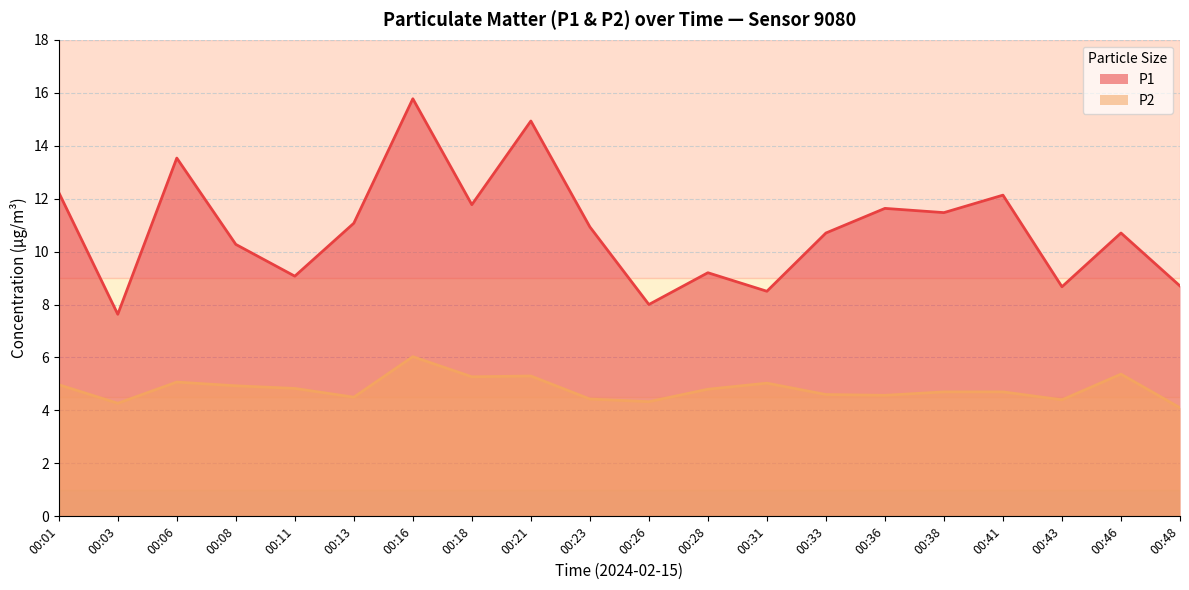

What is the greatest value displayed?

15.8